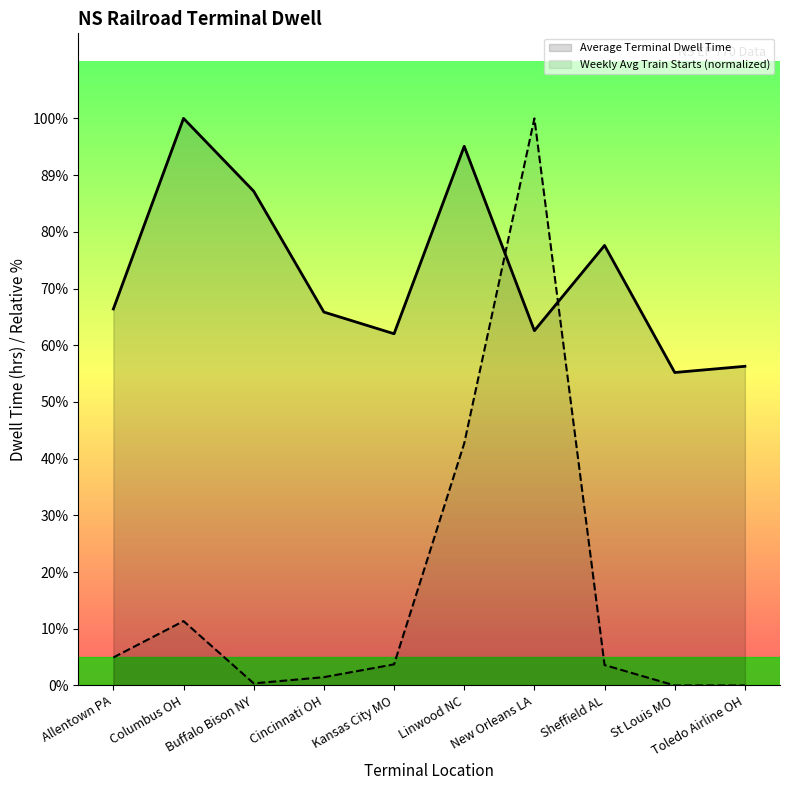

The value of Weekly Avg Train Starts at St Louis MO is -24.3. True or false?

False